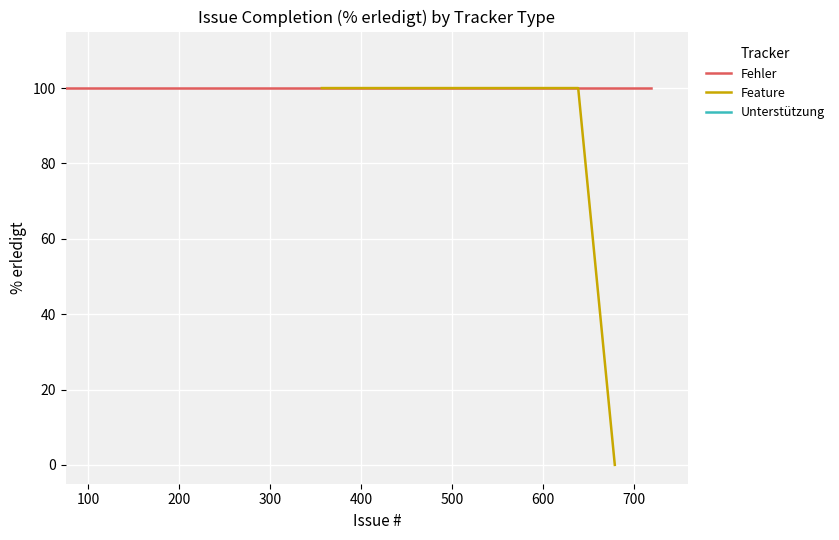

Does the chart display data point markers on the line(s)?

No